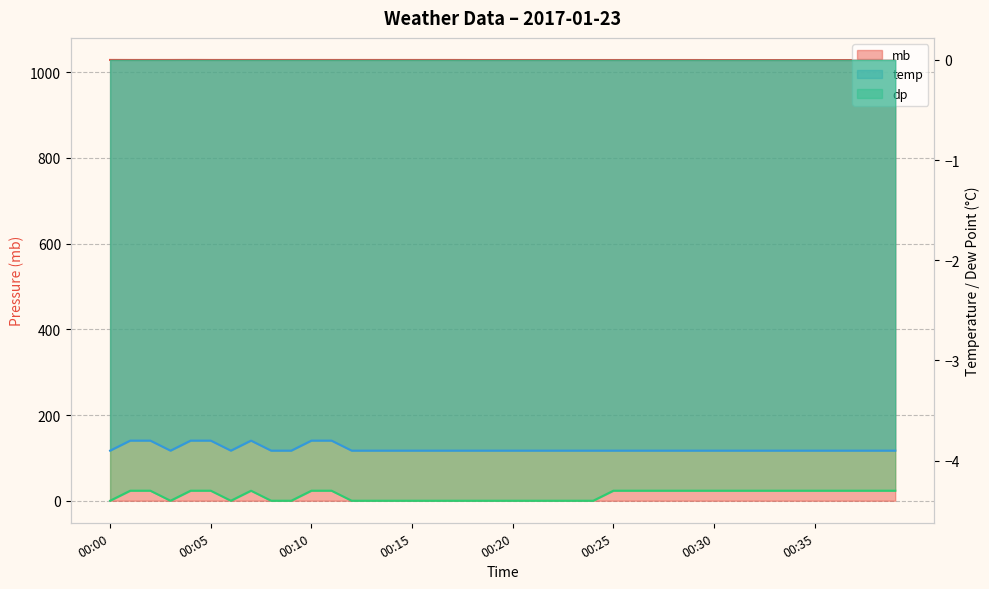

What is the approximate value of dp at 00:04?

-4.3